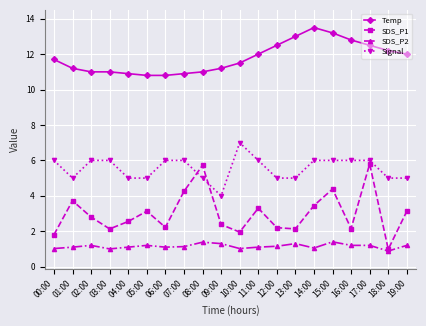

Count the number of categories in the chart.

20